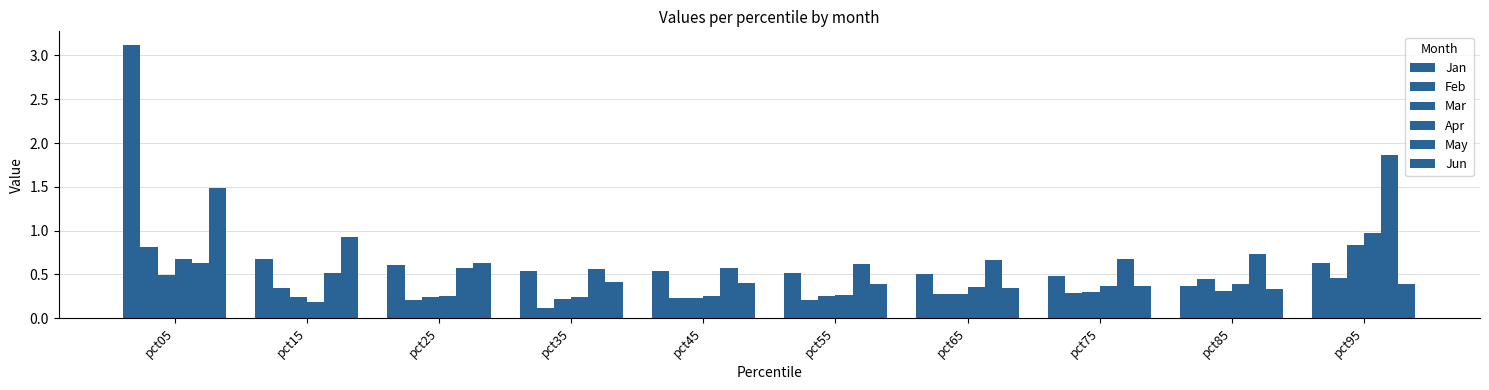

What value does the Jan series have at pct95?

0.6